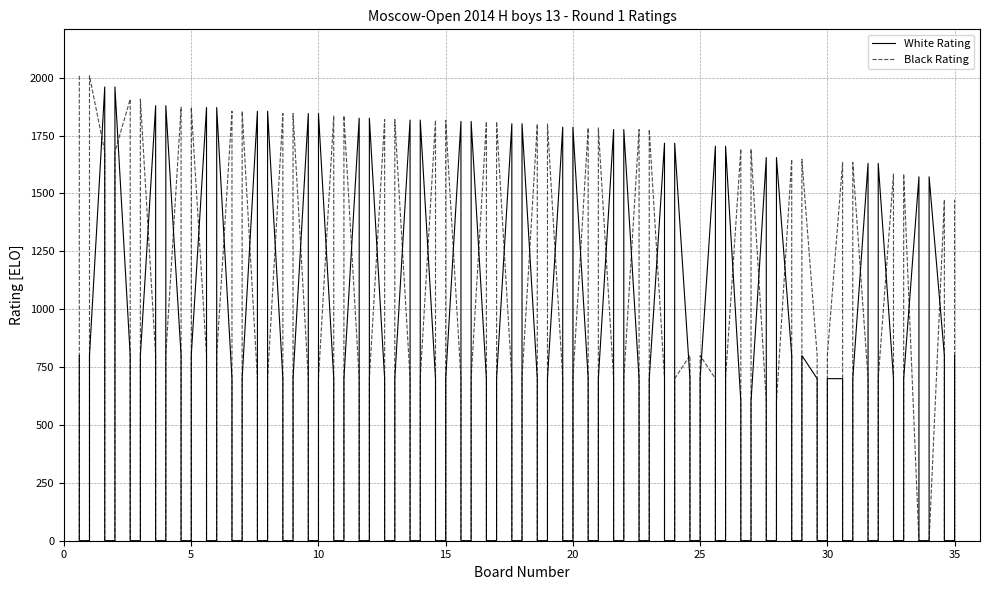

The value of White Rating at 4 is 3227. True or false?

False